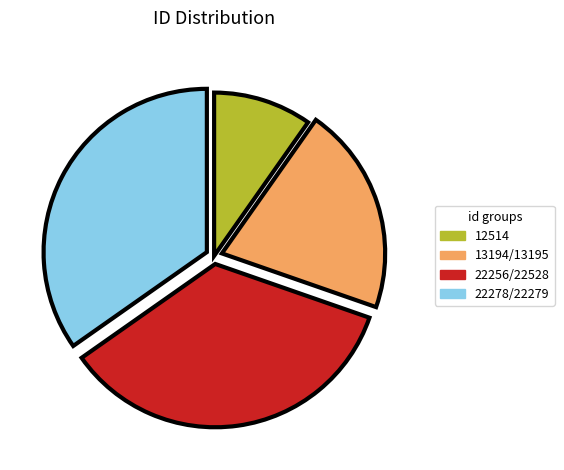

Do 12514 and 22278/22279 together represent more than half of the pie?

No